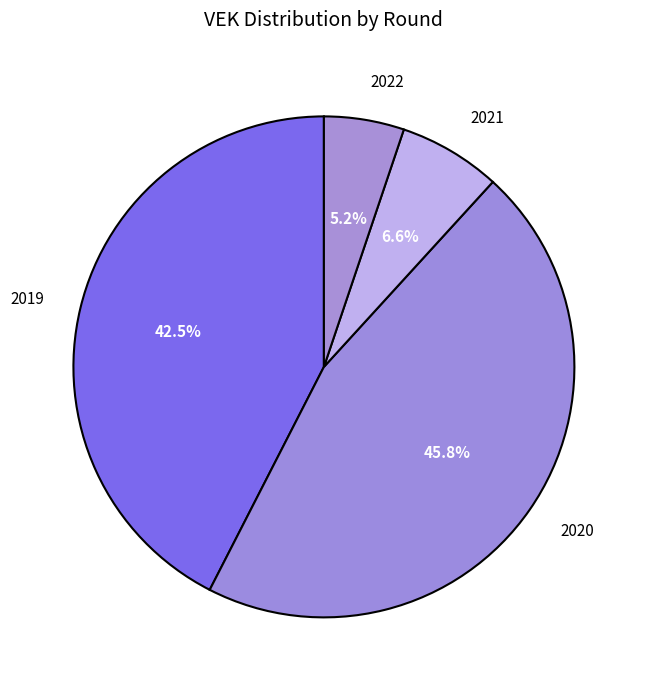

Is there a majority slice in this chart?

No